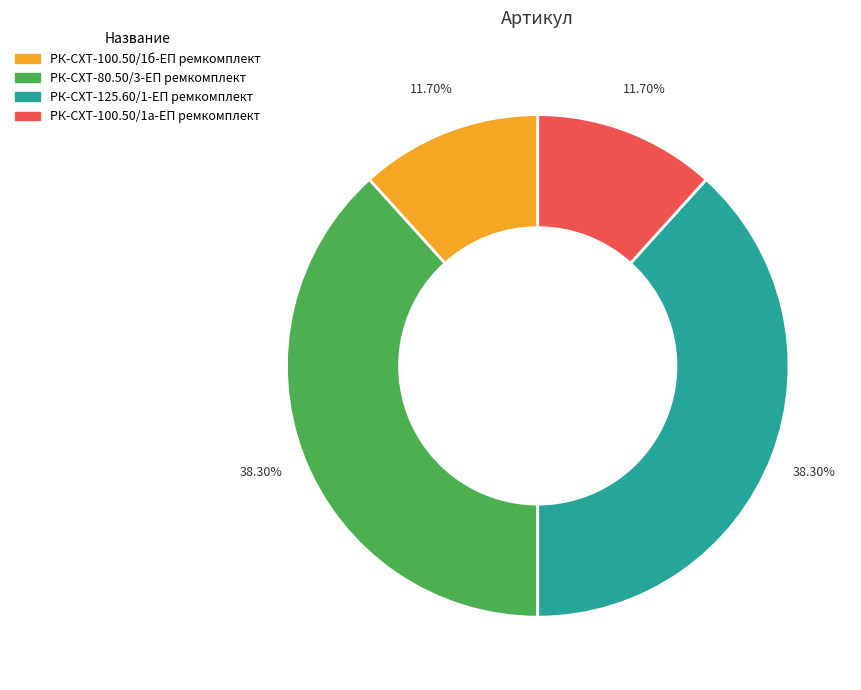

Combined, do РК-СХТ-100.50/1а-ЕП ремкомплект and РК-СХТ-100.50/1б-ЕП ремкомплект account for over 50%?

No